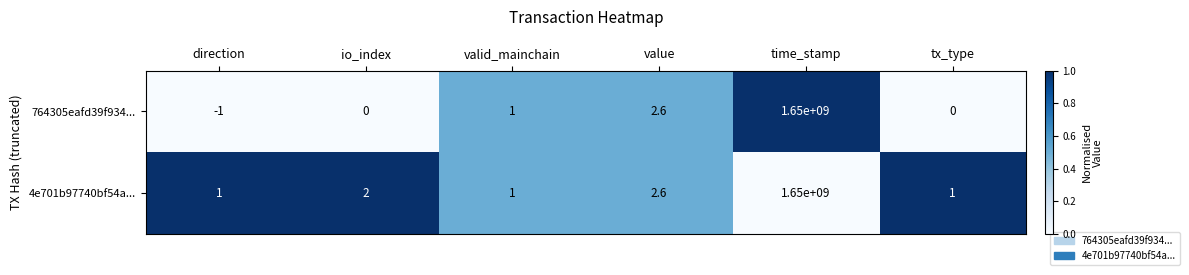

At which label is 764305eafd39f934... closest to 824999999?

value